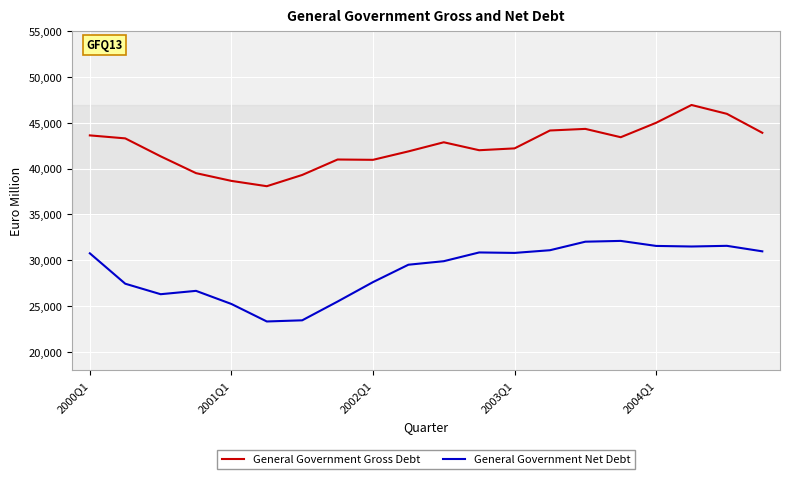

List the series in order of their overall mean, highest first.

General Government Gross Debt, General Government Net Debt